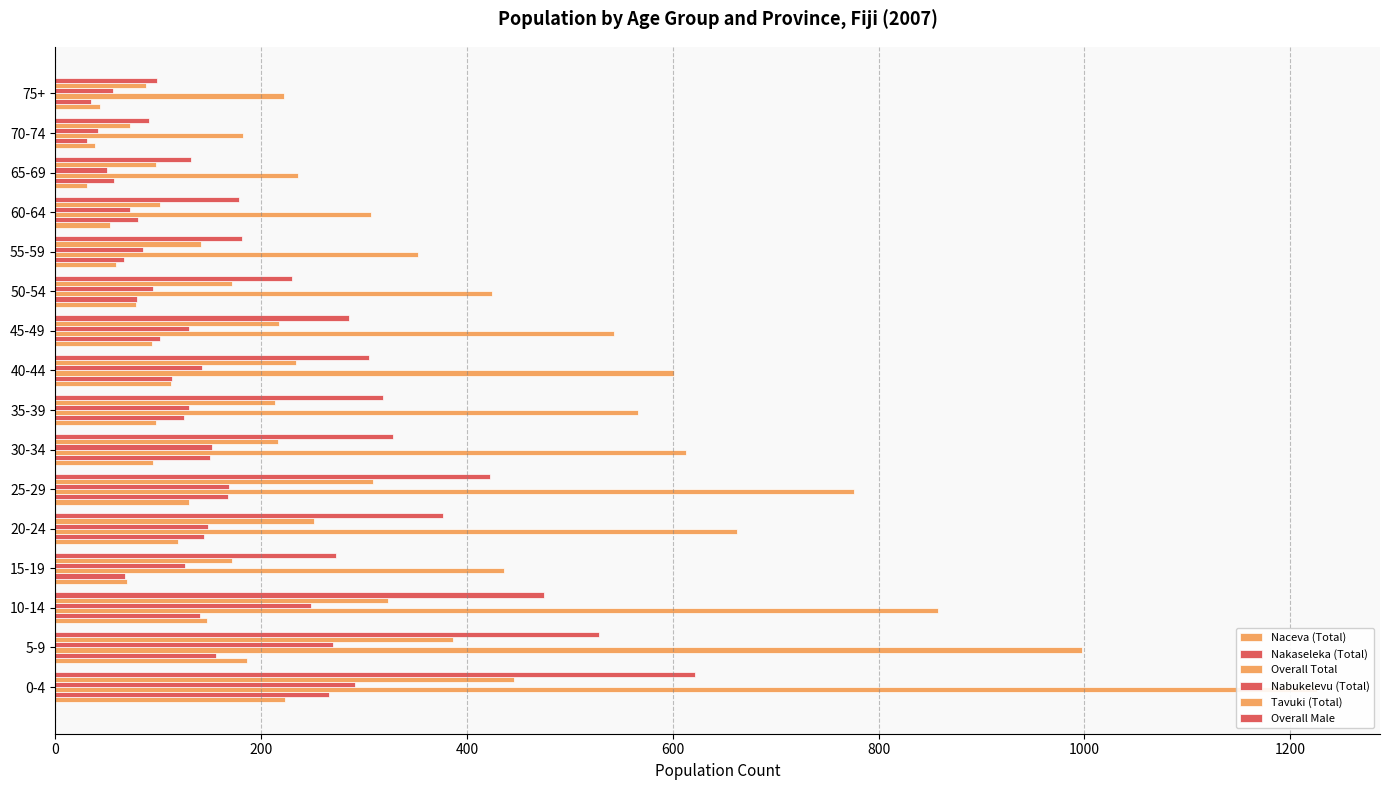

How many categories are shown in the chart?

16